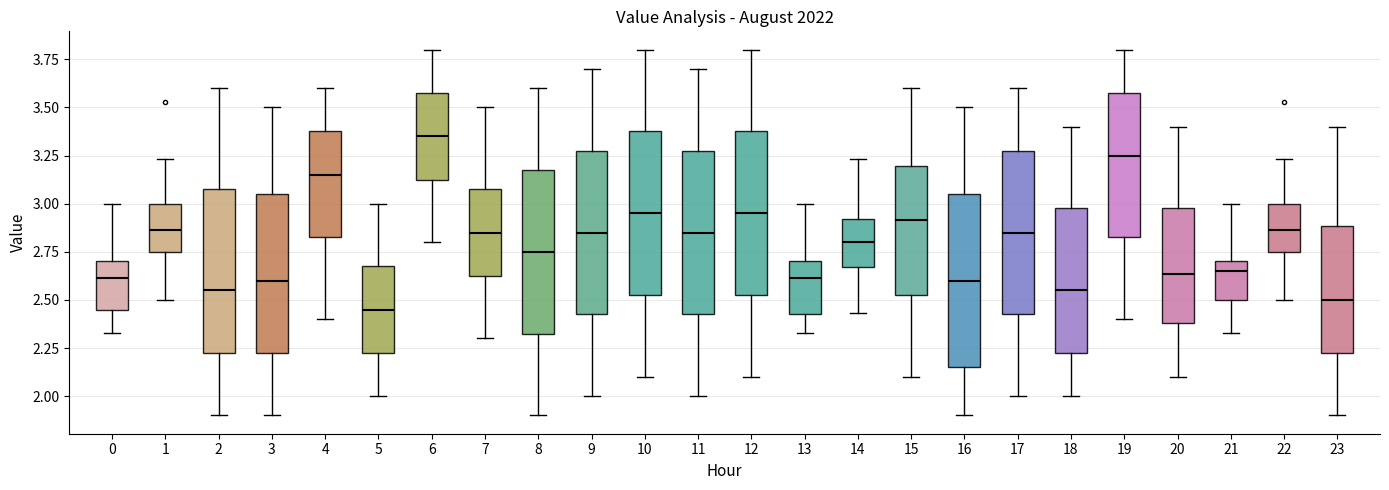

Reading left to right, transcribe this box plot: for each box, give where its median line is, the range the box spans, and where its two whiskers end, as read against the y-axis. The values are not printed on the chart, so give them approximately, as read against the axis.

0: median 2.60, box 2.45 to 2.70, whiskers 2.35 to 3.00
1: median 2.85, box 2.75 to 3.00, whiskers 2.50 to 3.25
2: median 2.55, box 2.25 to 3.10, whiskers 1.90 to 3.60
3: median 2.60, box 2.25 to 3.05, whiskers 1.90 to 3.50
4: median 3.15, box 2.85 to 3.40, whiskers 2.40 to 3.60
5: median 2.45, box 2.25 to 2.70, whiskers 2.00 to 3.00
6: median 3.35, box 3.15 to 3.60, whiskers 2.80 to 3.80
7: median 2.85, box 2.65 to 3.10, whiskers 2.30 to 3.50
8: median 2.75, box 2.35 to 3.20, whiskers 1.90 to 3.60
9: median 2.85, box 2.45 to 3.30, whiskers 2.00 to 3.70
10: median 2.95, box 2.55 to 3.40, whiskers 2.10 to 3.80
11: median 2.85, box 2.45 to 3.30, whiskers 2.00 to 3.70
12: median 2.95, box 2.55 to 3.40, whiskers 2.10 to 3.80
13: median 2.60, box 2.45 to 2.70, whiskers 2.35 to 3.00
14: median 2.80, box 2.65 to 2.90, whiskers 2.45 to 3.25
15: median 2.90, box 2.55 to 3.20, whiskers 2.10 to 3.60
16: median 2.60, box 2.15 to 3.05, whiskers 1.90 to 3.50
17: median 2.85, box 2.45 to 3.30, whiskers 2.00 to 3.60
18: median 2.55, box 2.25 to 3.00, whiskers 2.00 to 3.40
19: median 3.25, box 2.85 to 3.60, whiskers 2.40 to 3.80
20: median 2.65, box 2.40 to 3.00, whiskers 2.10 to 3.40
21: median 2.65, box 2.50 to 2.70, whiskers 2.35 to 3.00
22: median 2.85, box 2.75 to 3.00, whiskers 2.50 to 3.25
23: median 2.50, box 2.25 to 2.90, whiskers 1.90 to 3.40